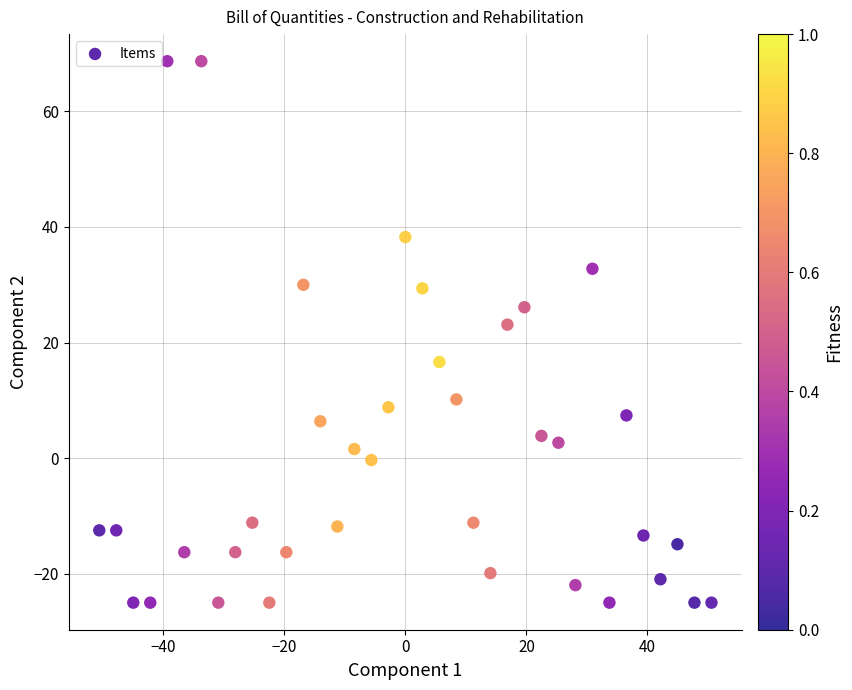

What is the range of X values (max minus min)?

101.2